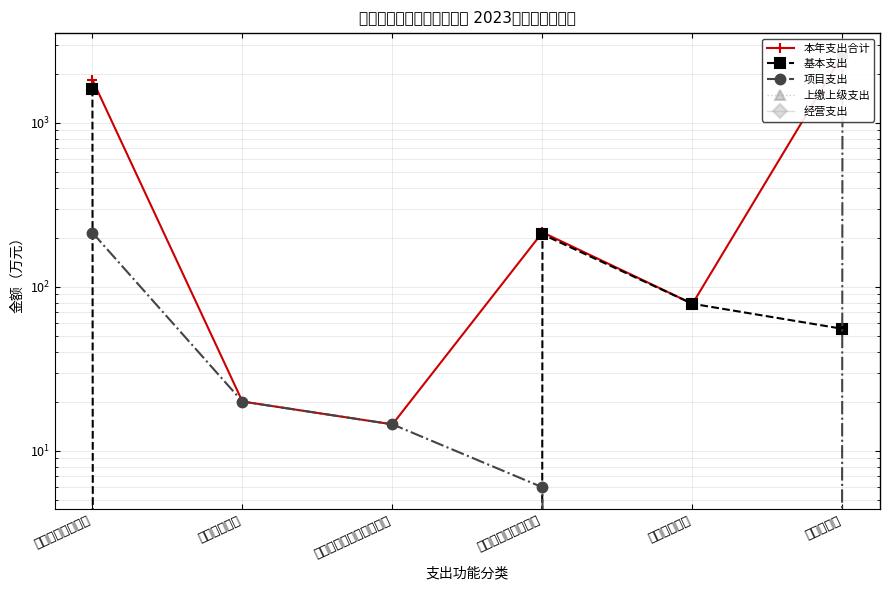

What position from the left is 社会保障和就业支出?

4